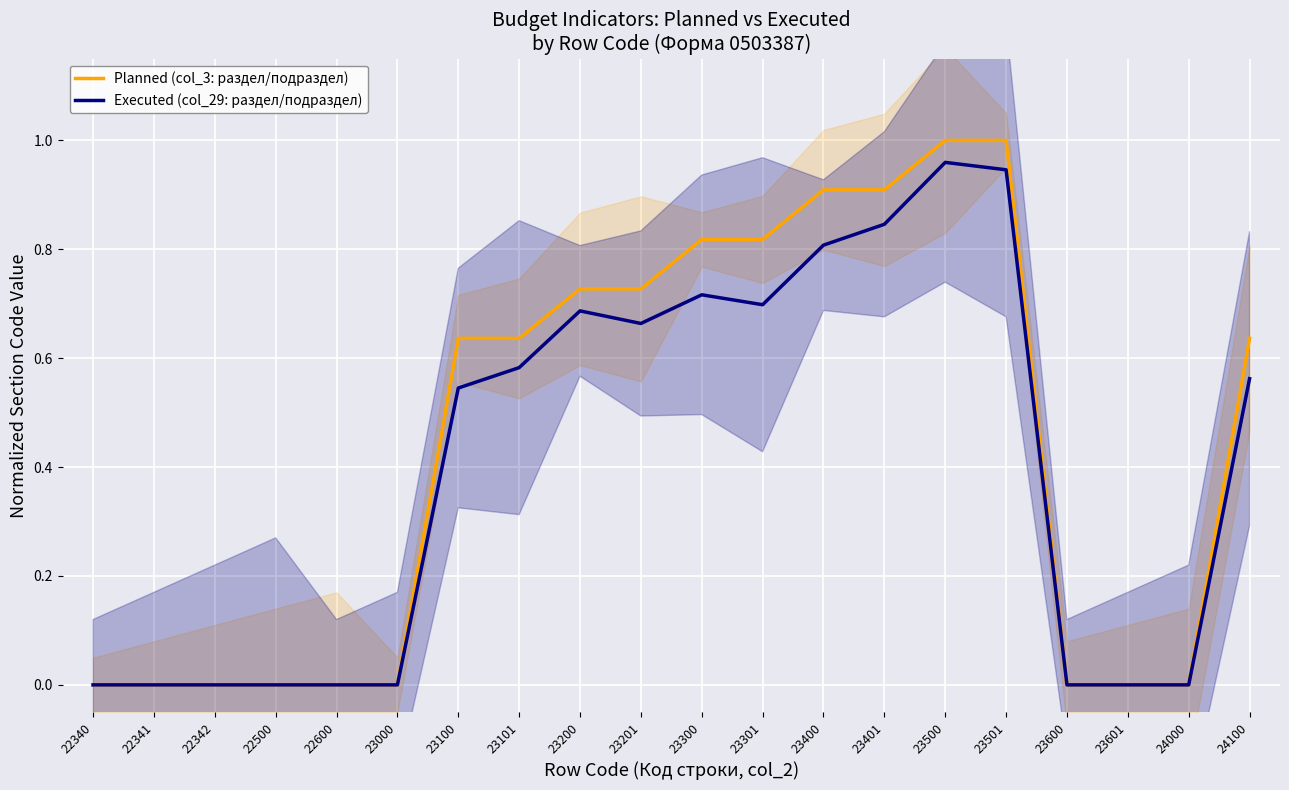

List the labels in order of Planned (col_3: раздел/подраздел) value, largest first.

23500, 23501, 23400, 23401, 23300, 23301, 23200, 23201, 23100, 23101, 24100, 22340, 22341, 22342, 22500, 22600, 23000, 23600, 23601, 24000